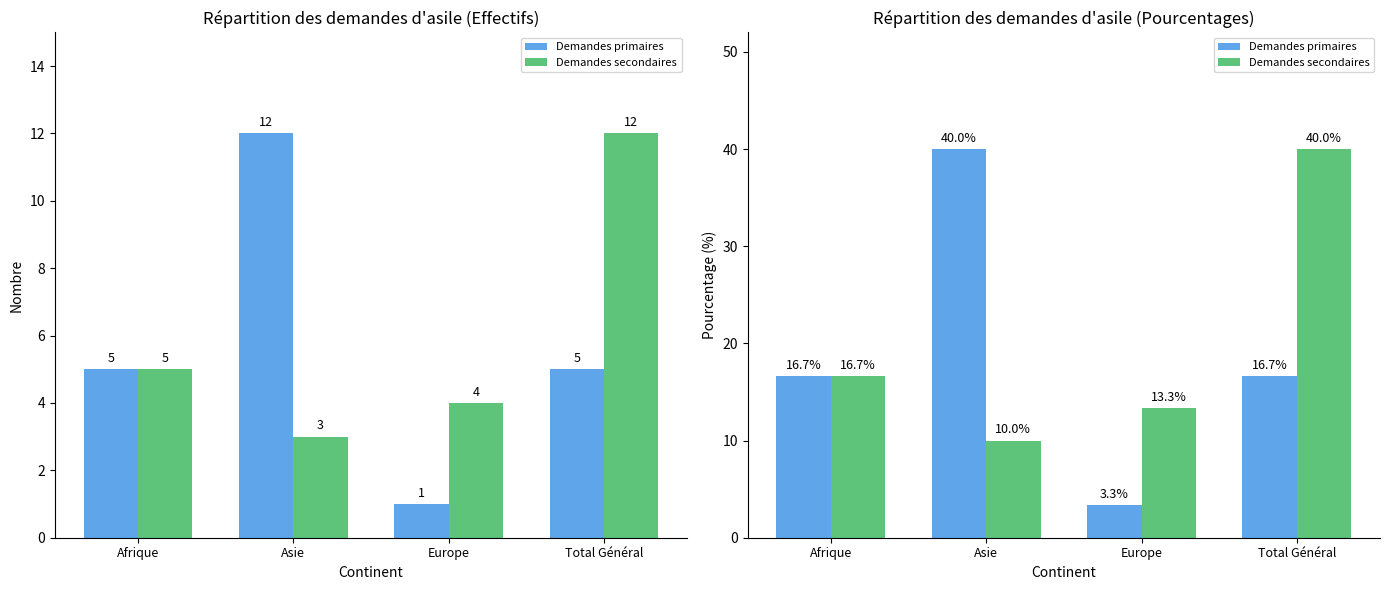

Count the number of data series in this chart.

2